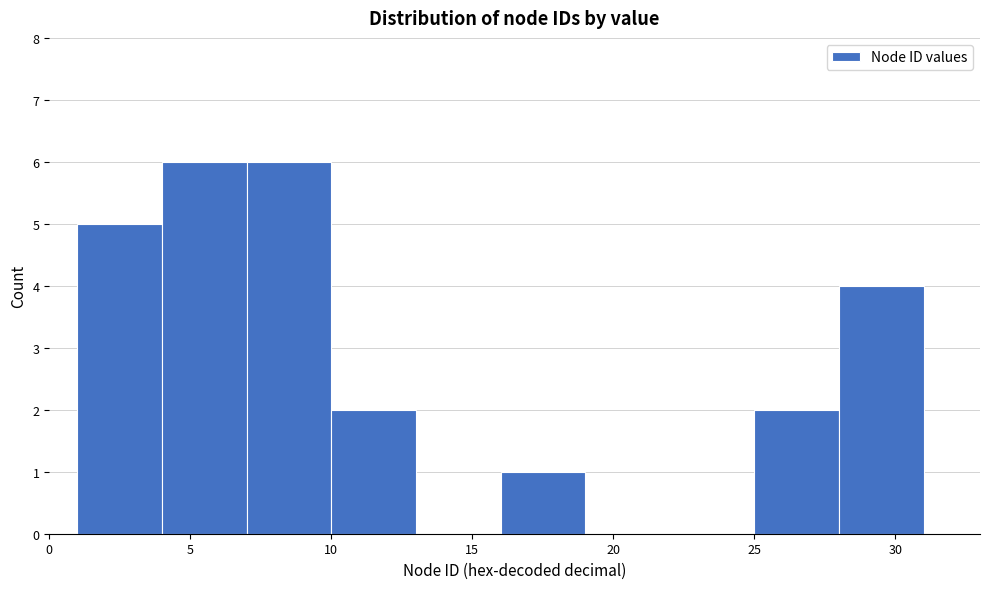

What is the height of the bar covering 4 to 7 on the x-axis? The values are not printed on the chart, so give them approximately, as read against the axis.

6